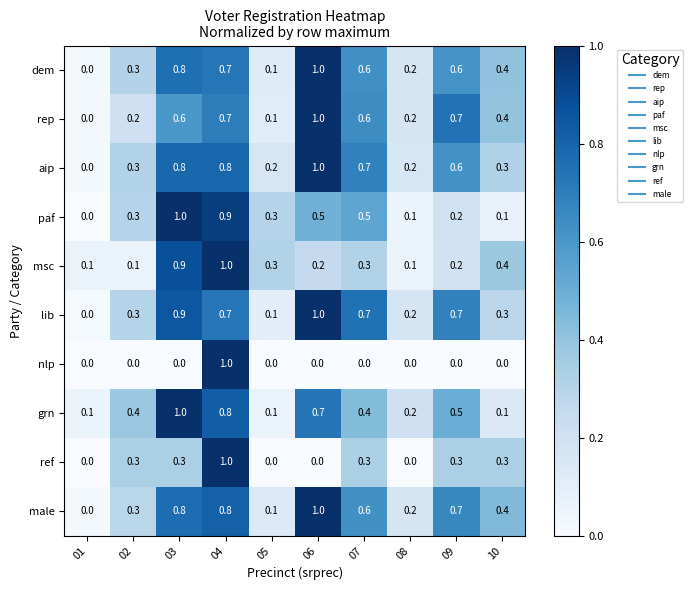

At which label does aip reach its peak?

06